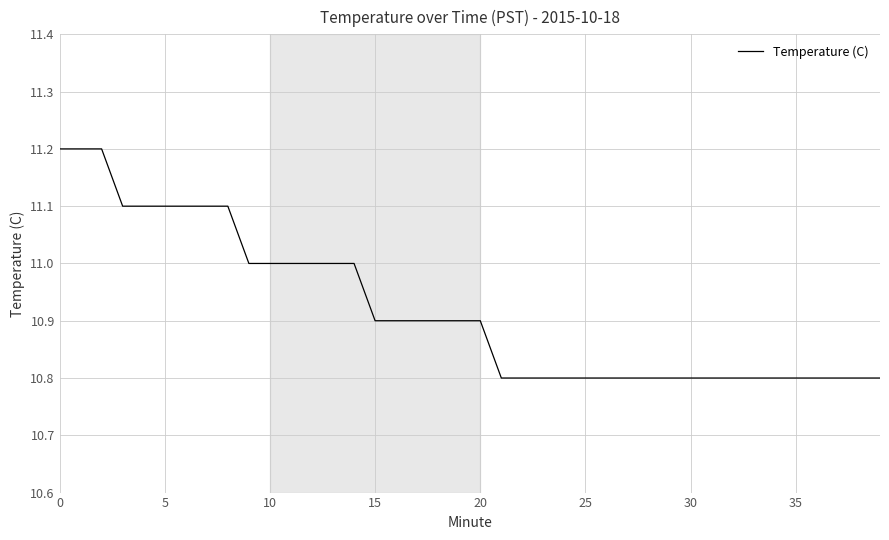

What is the minimum value shown in the chart?

10.8